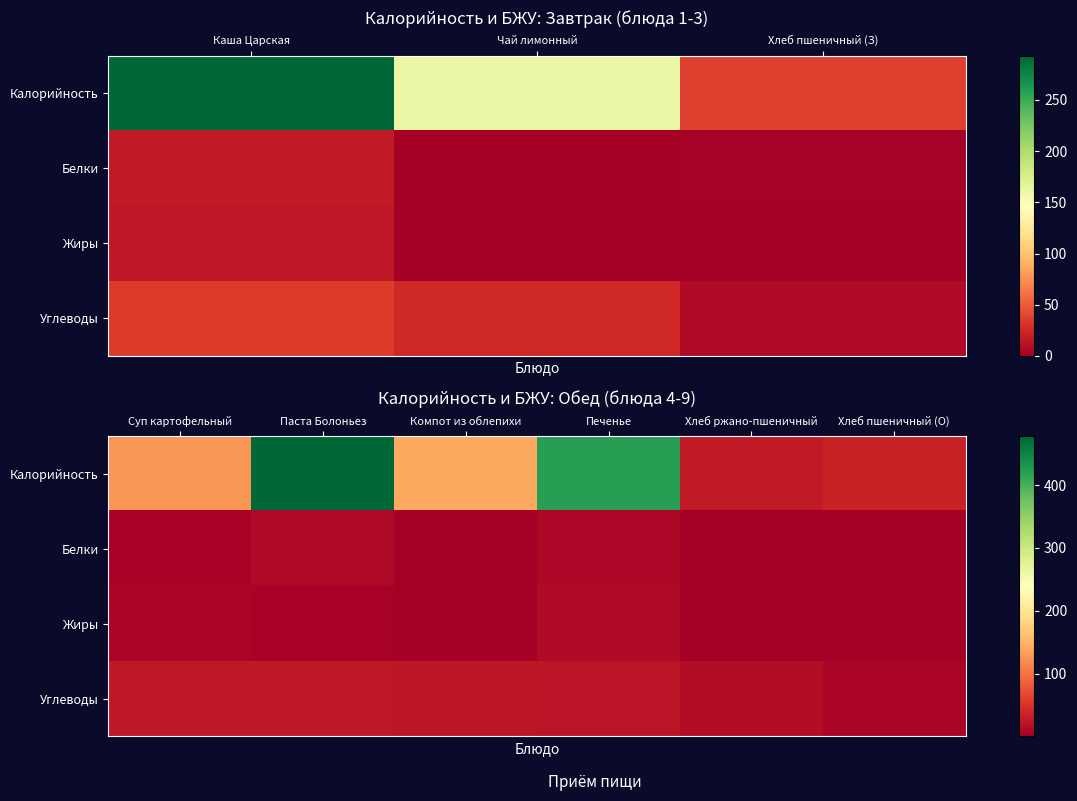

Between Хлеб ржано-пшеничный and Хлеб пшеничный (О), which series saw the biggest shift?

Калорийность